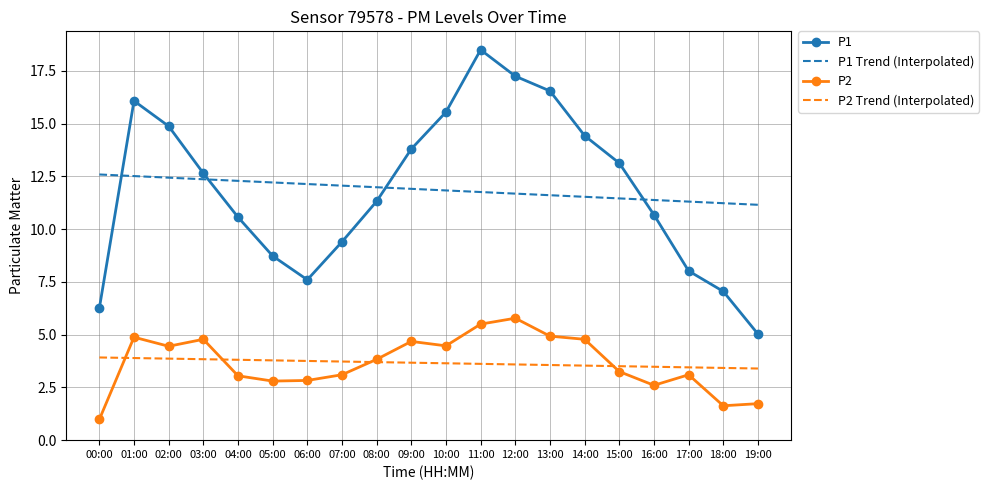

True or false: P1 and P2 Trend (Interpolated) cross at least once.

False